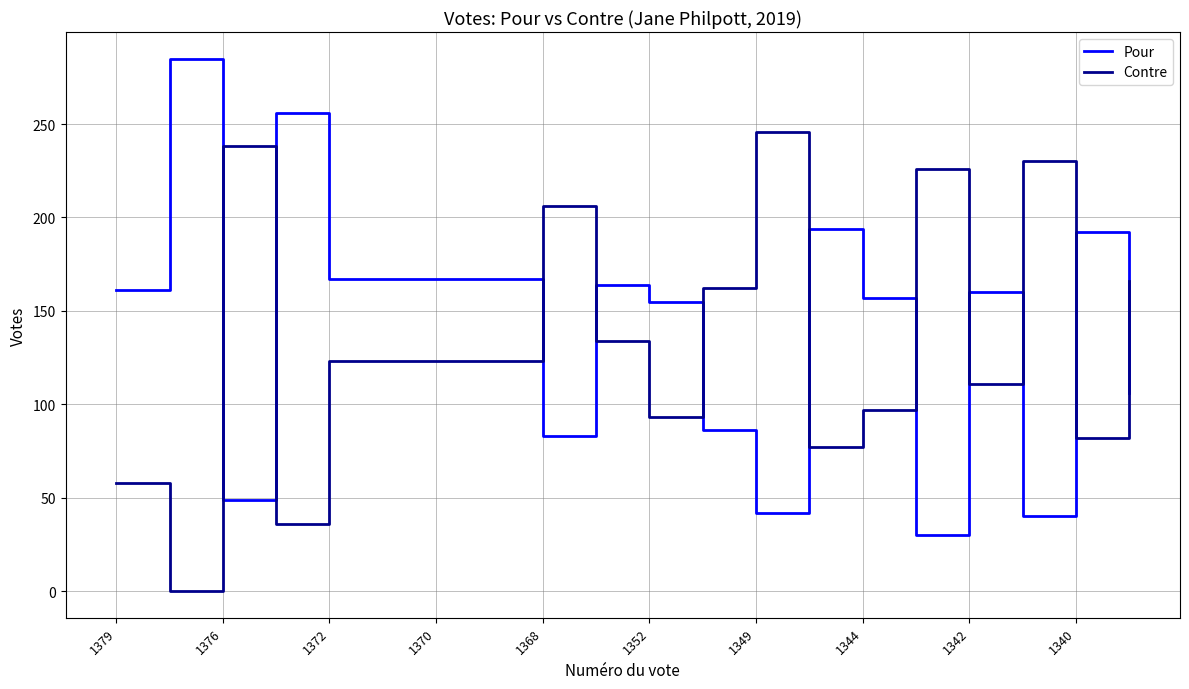

Rank the series by their maximum value, from highest to lowest.

Pour, Contre